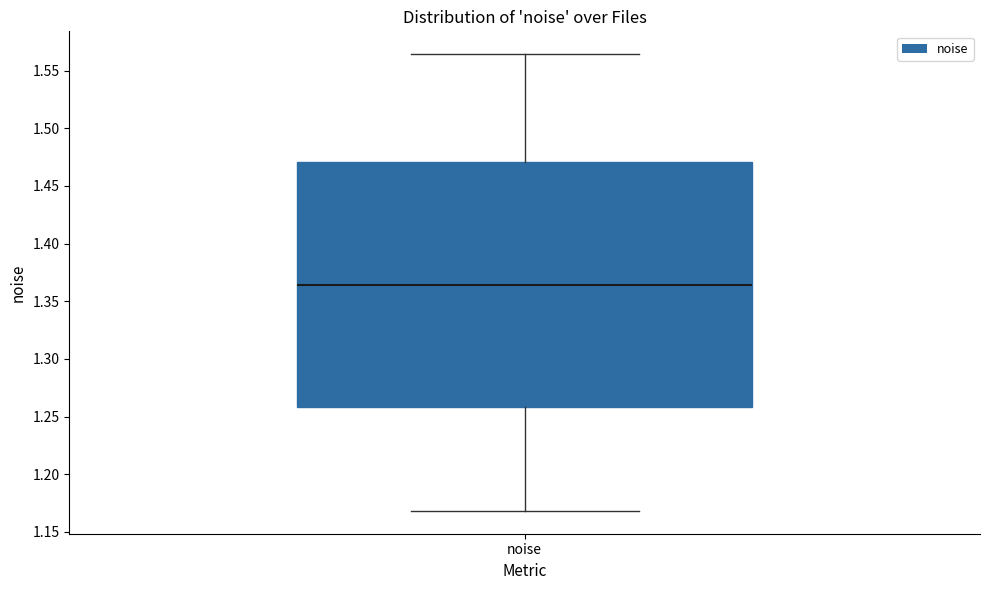

Read this box plot against the y-axis: the position of the median line, the range covered by the box, and the ends of both whiskers. The values are not printed on the chart, so give them approximately, as read against the axis.

median 1.365, box 1.260 to 1.470, whiskers 1.170 to 1.565